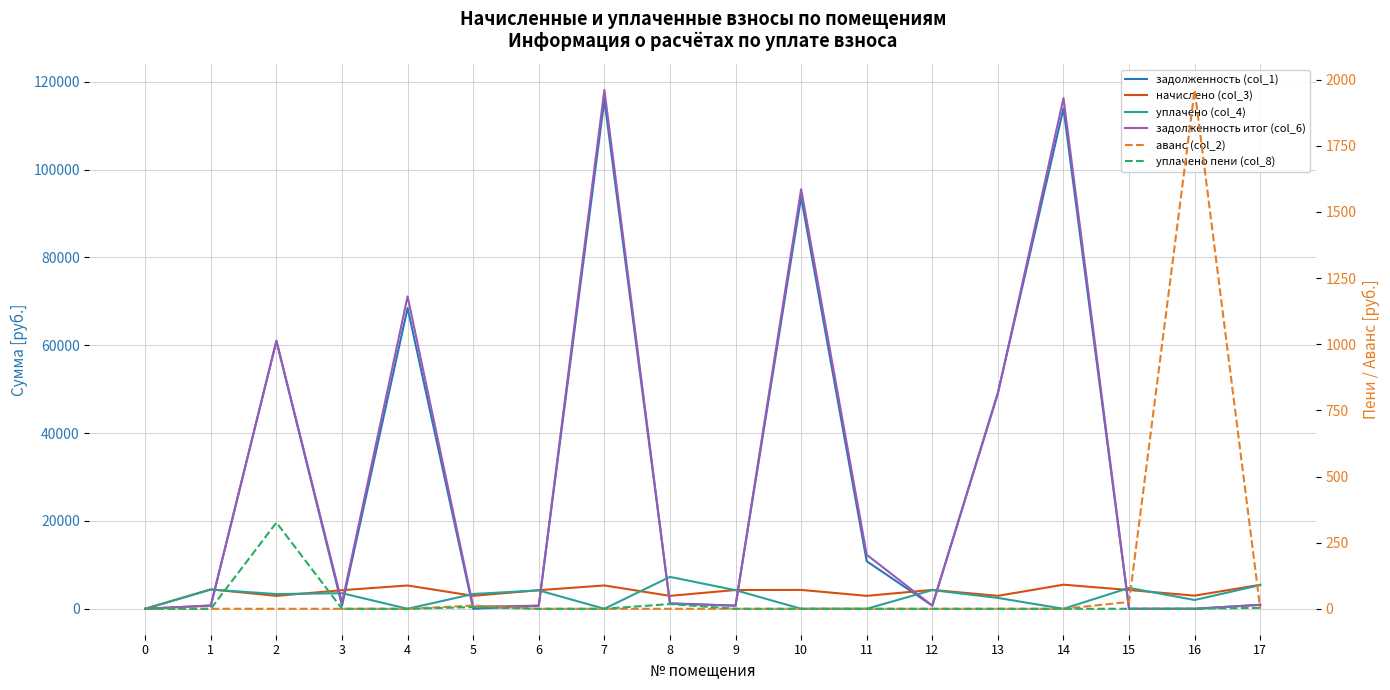

True or false: начислено (col_3) has a value of 2848.9 at 10.

False